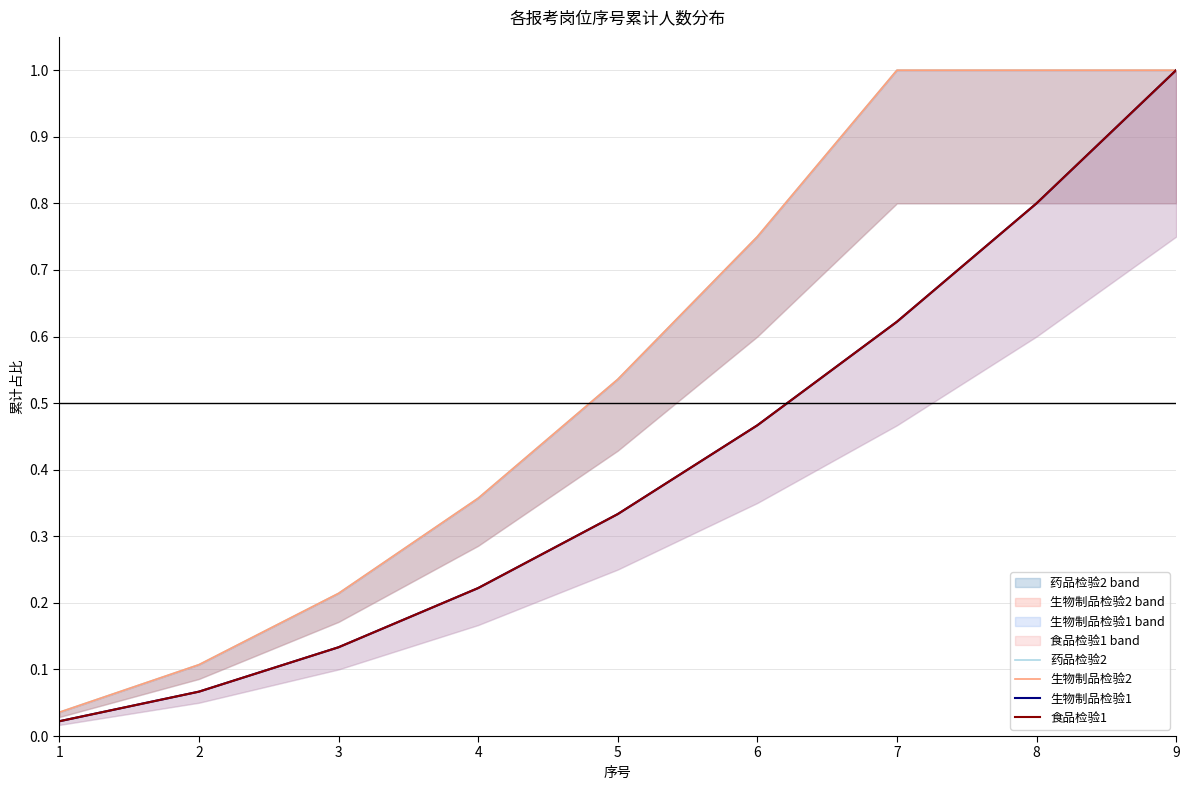

Which has a higher value, 7 or 1?

7